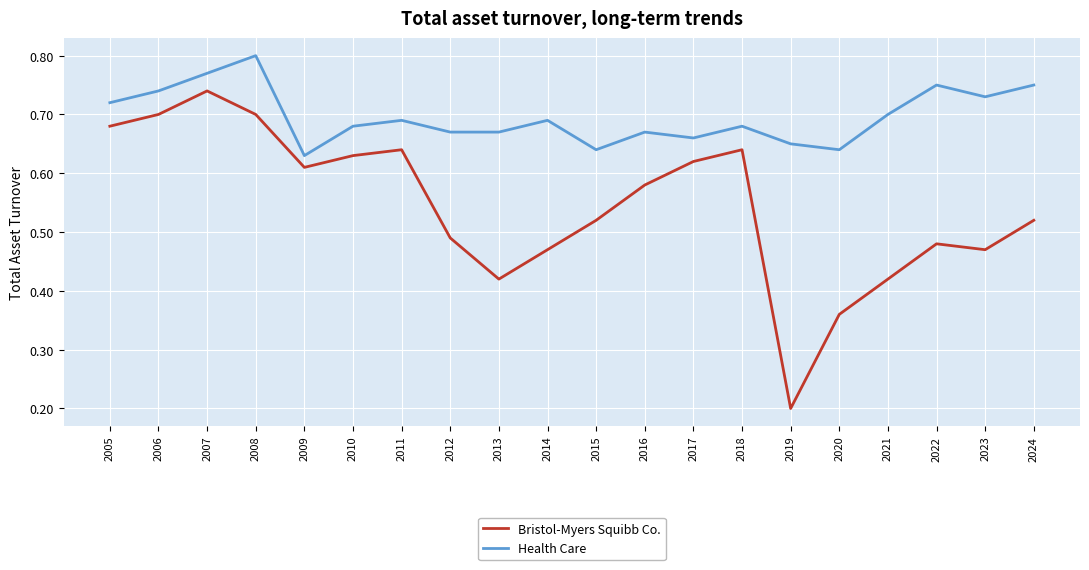

True or false: Health Care and Bristol-Myers Squibb Co. intersect in this chart.

False